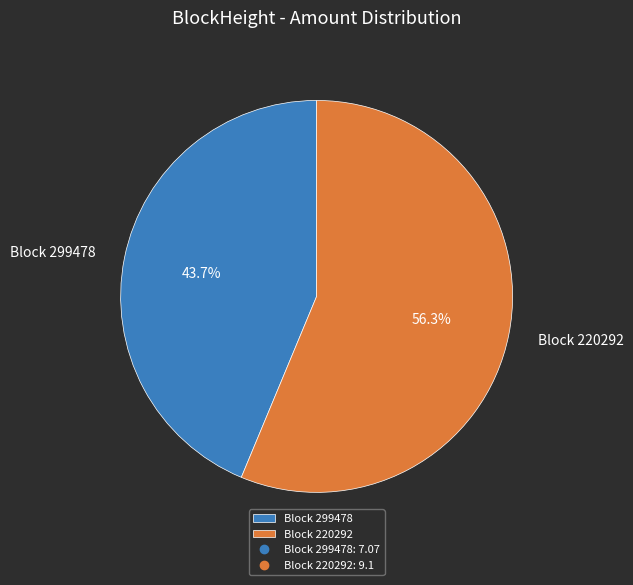

To the nearest percent, what is the difference between the largest and smallest slice percentages?

13%